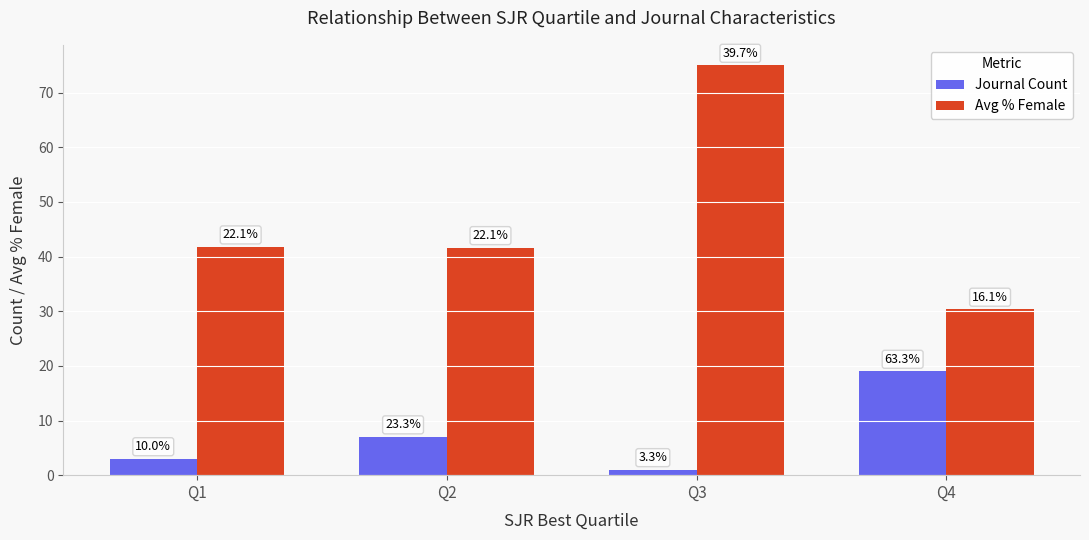

List the series in order of their overall mean, lowest first.

Journal Count, Avg % Female